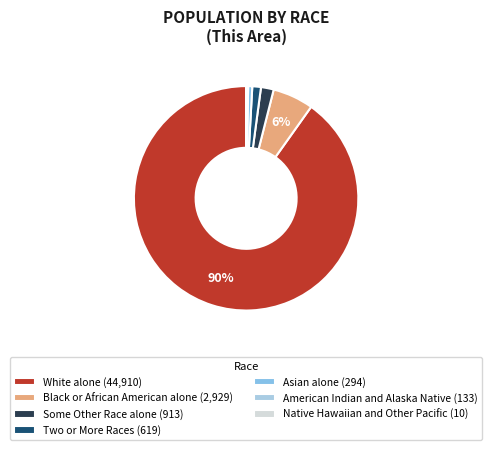

Does any single category account for the majority?

Yes